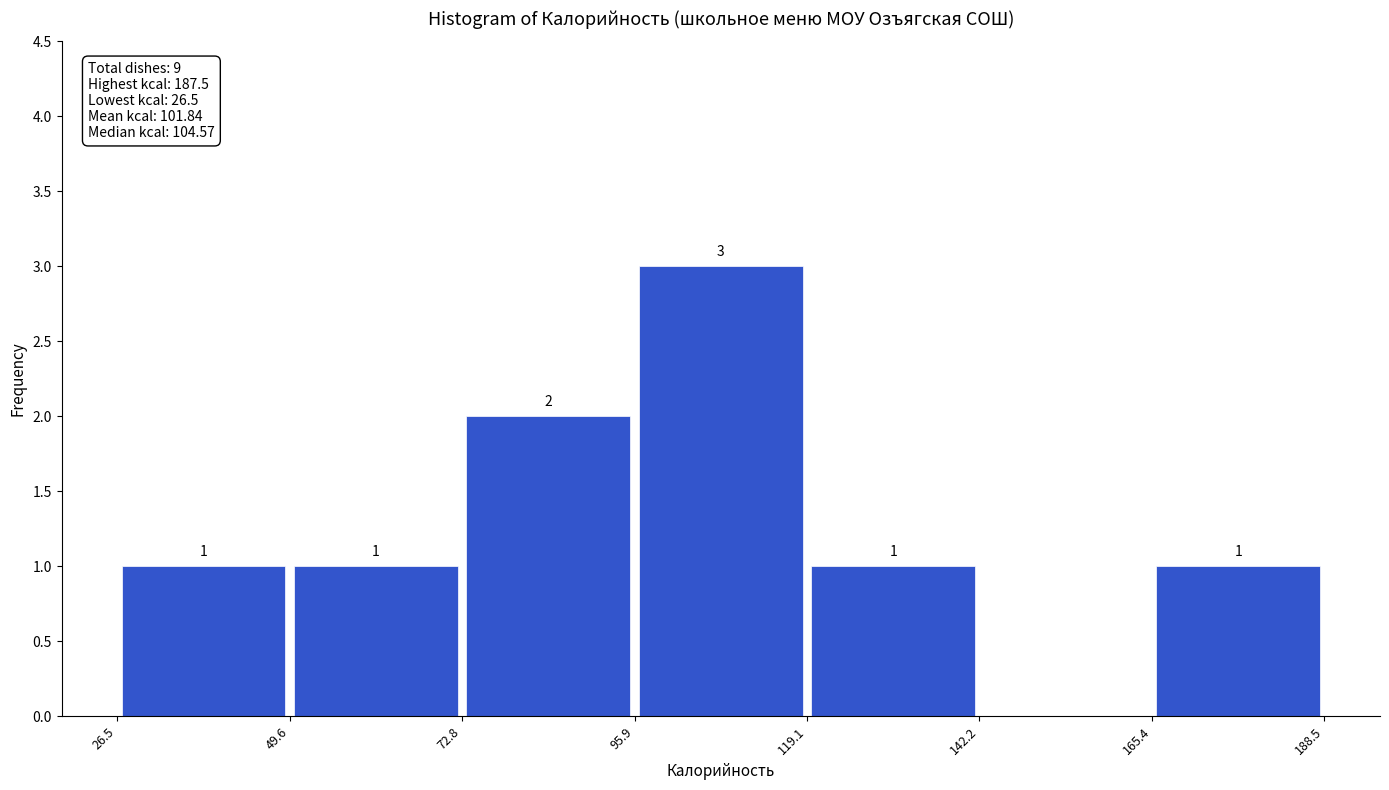

Over which range of the x-axis is the bar tallest?

95.9 to 119.1